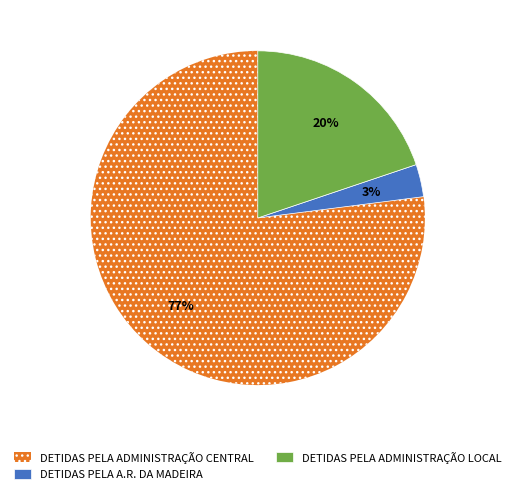

To the nearest percent, what is the difference between the DETIDAS PELA A.R. DA MADEIRA and DETIDAS PELA ADMINISTRAÇÃO CENTRAL slice percentages?

74%